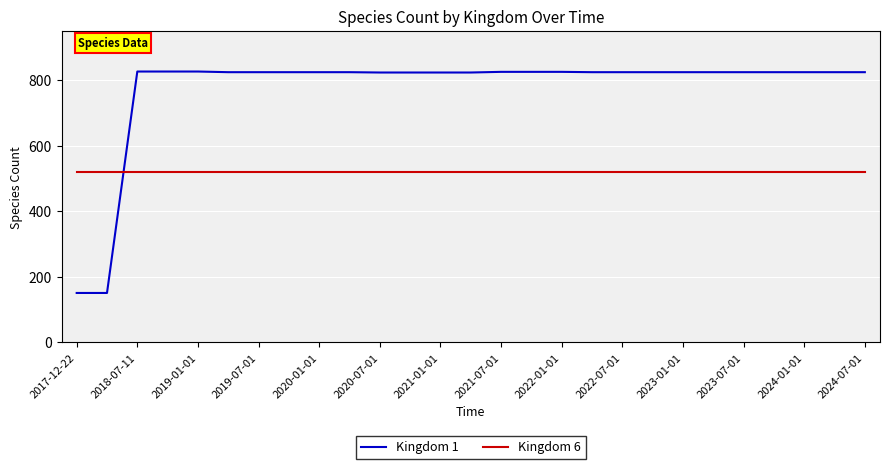

Which series has the largest total across all categories?

Kingdom 1